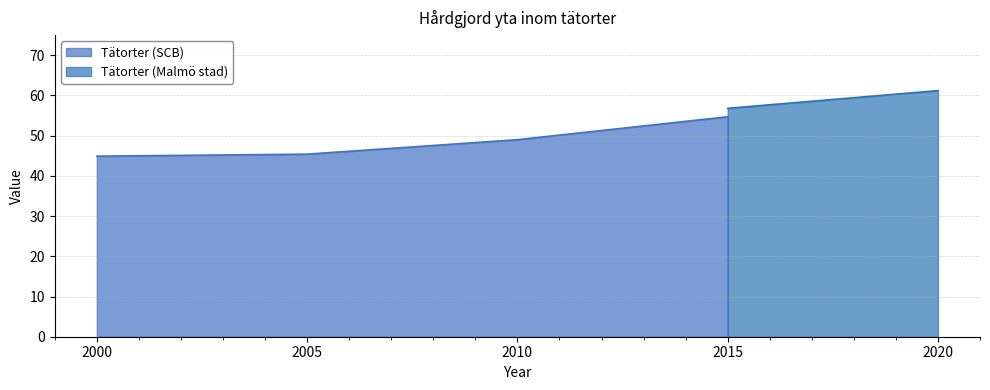

True or false: Tätorter (SCB) has more than 2 interior local peaks.

False